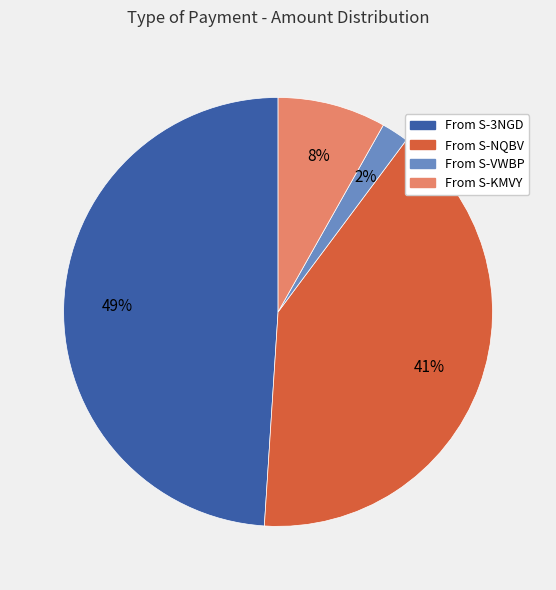

Is From S-KMVY the majority of the pie?

No